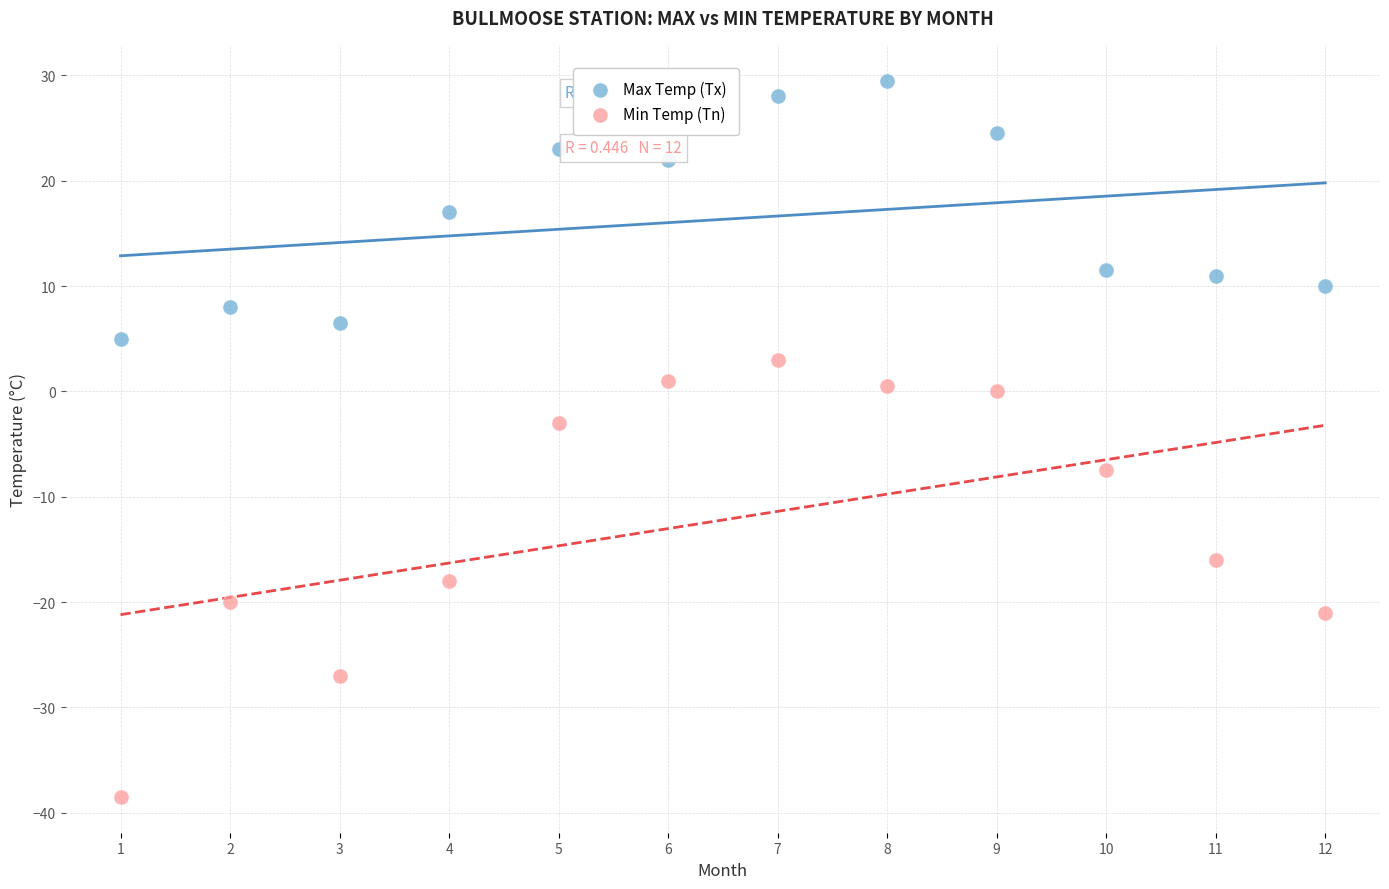

Across all data points, what is the range of X values (max minus min)?

11.0